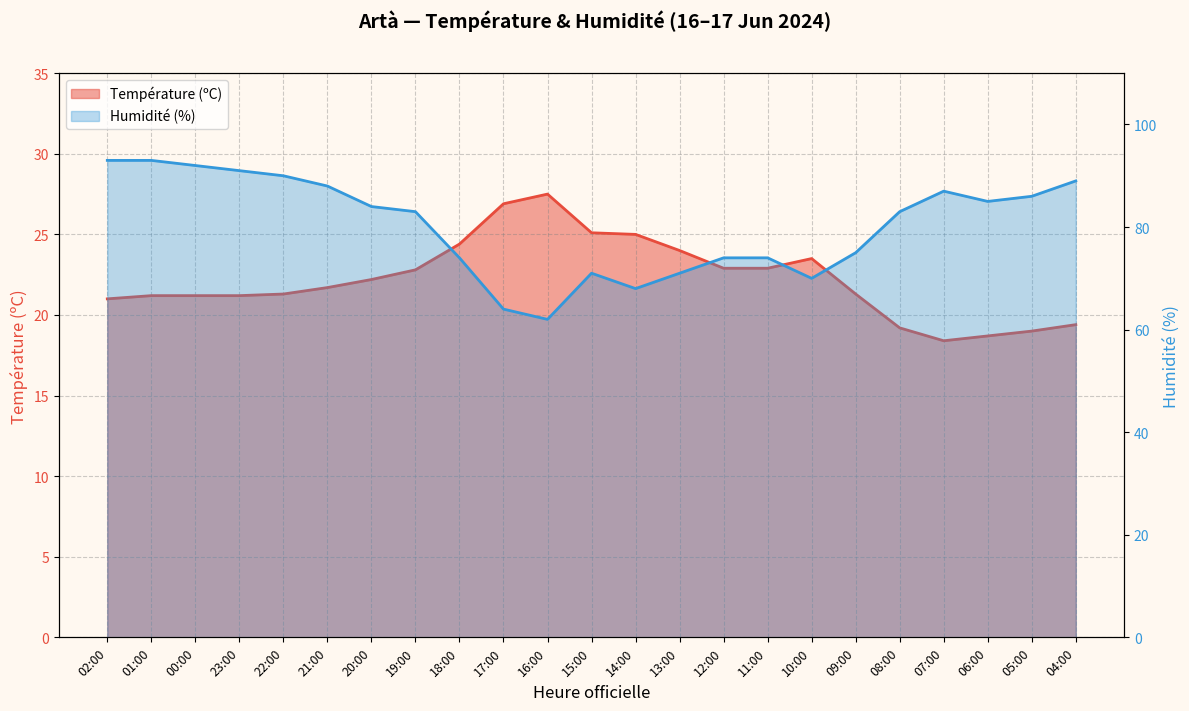

Reading right to left, what are all the values shown in this chart?

Température (ºC): 19.4	19.0	18.7	18.4	19.2	21.3	23.5	22.9	22.9	24.0	25.0	25.1	27.5	26.9	24.4	22.8	22.2	21.7	21.3	21.2	21.2	21.2	21.0
Humidité (%): 89.0	86.0	85.0	87.0	83.0	75.0	70.0	74.0	74.0	71.0	68.0	71.0	62.0	64.0	74.0	83.0	84.0	88.0	90.0	91.0	92.0	93.0	93.0